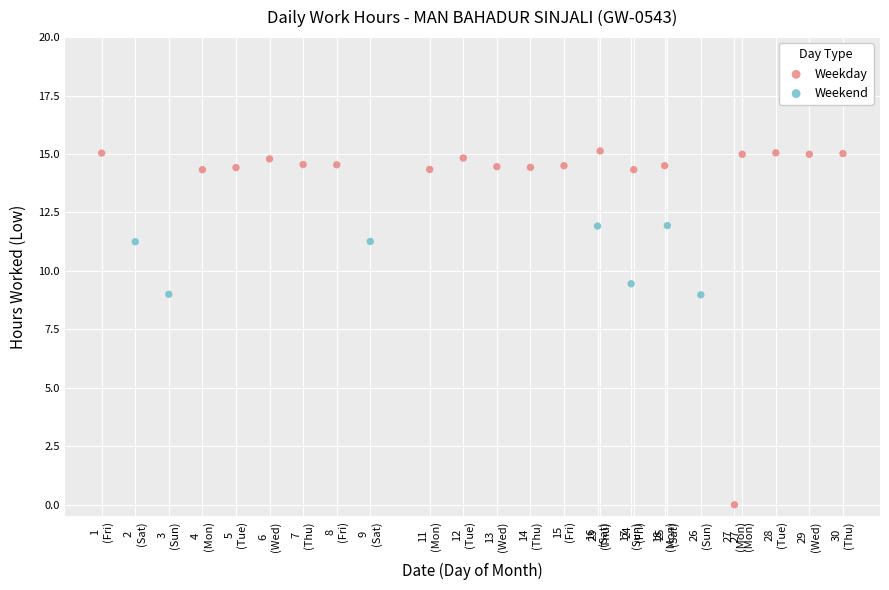

Which series reaches the minimum Y coordinate?

Weekday